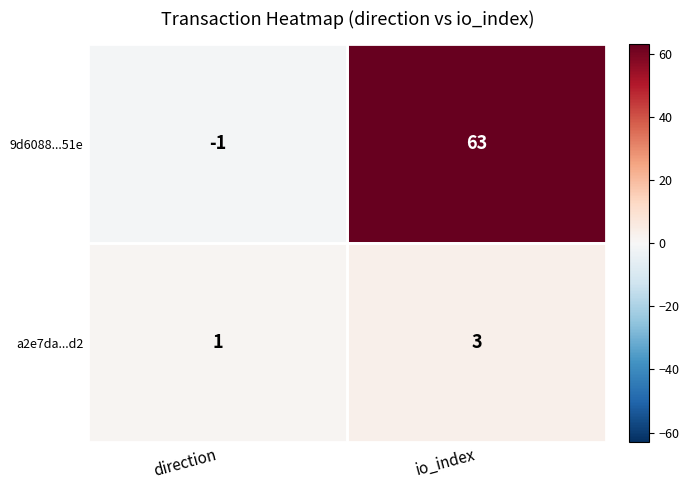

Where is a2e7da...d2 nearest to the value 2?

direction